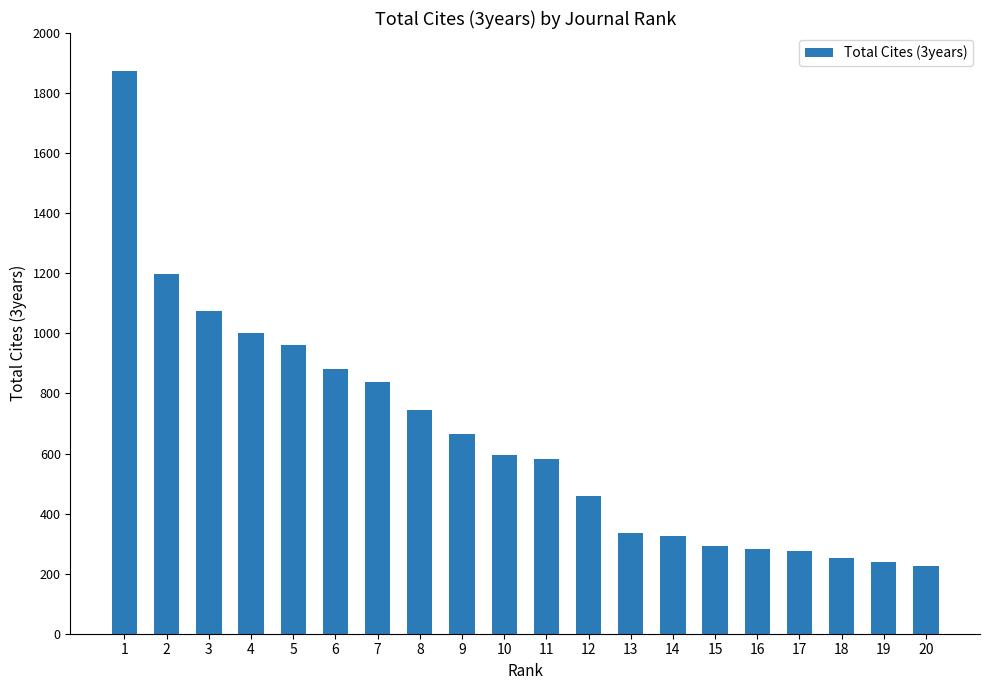

Between 14 and 9, which is larger?

9